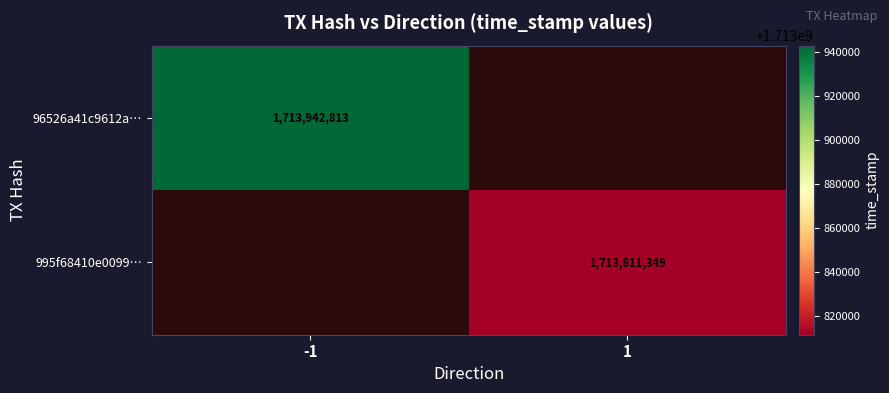

The 995f68410e0099… series shows 1713811349 at 1. True or false?

True